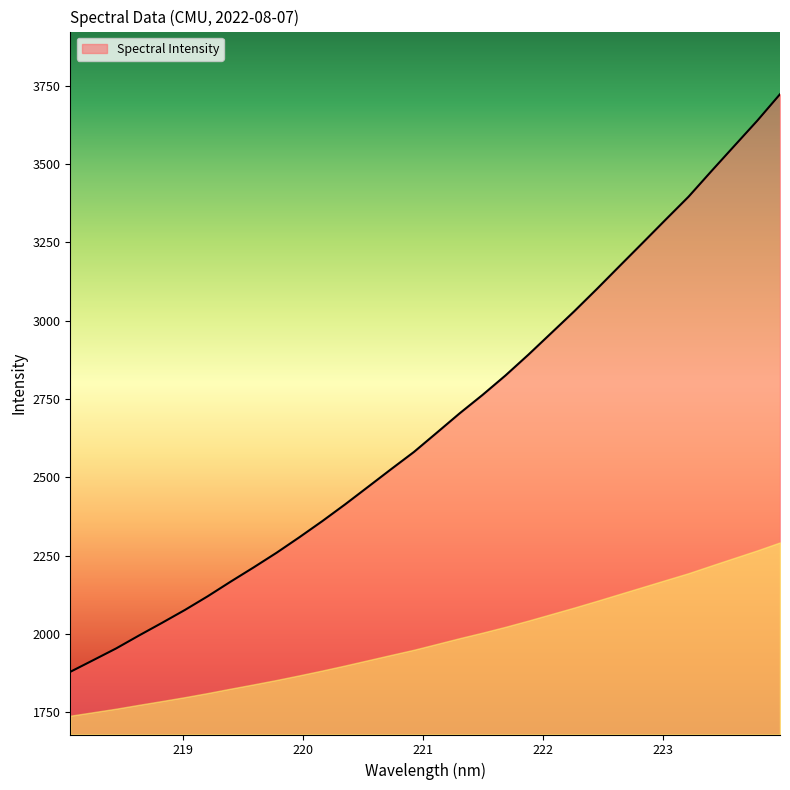

What is the difference between the maximum and minimum values?

1843.7